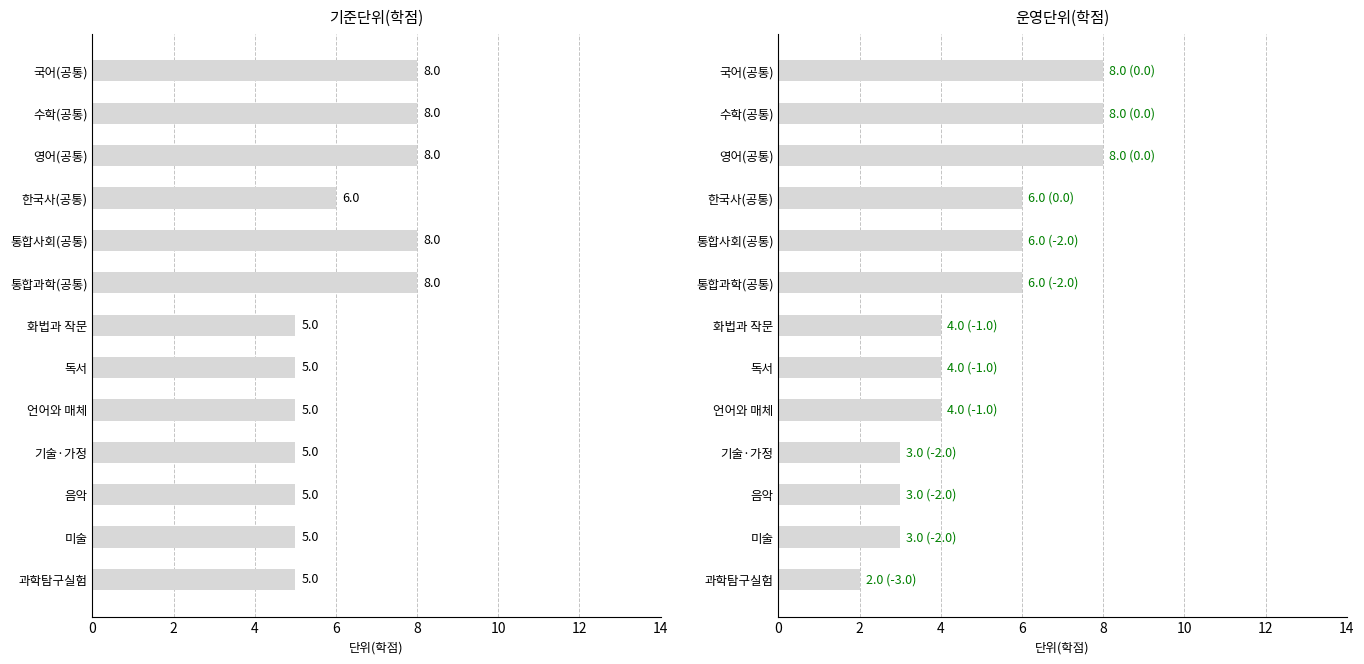

What is the value of the 기준단위(학점) bar at the 5th from the left?

8